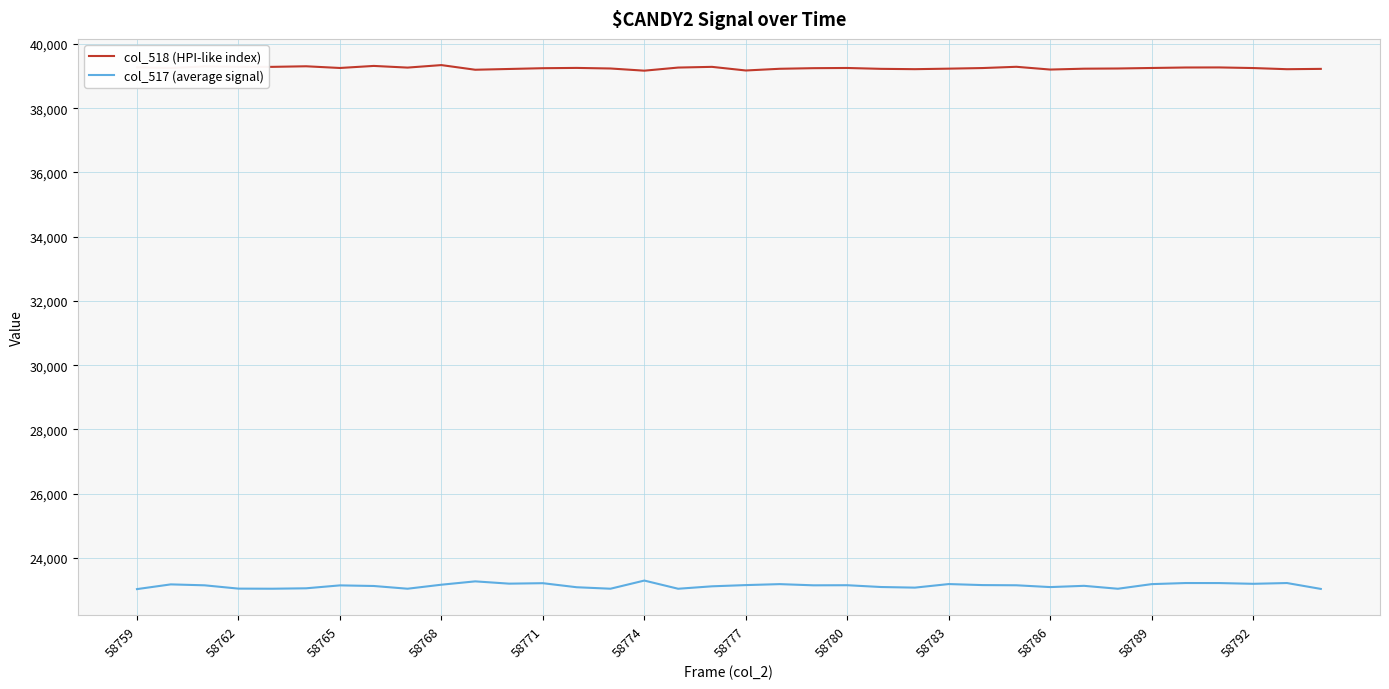

Which series has the widest spread of values?

col_517 (average signal)